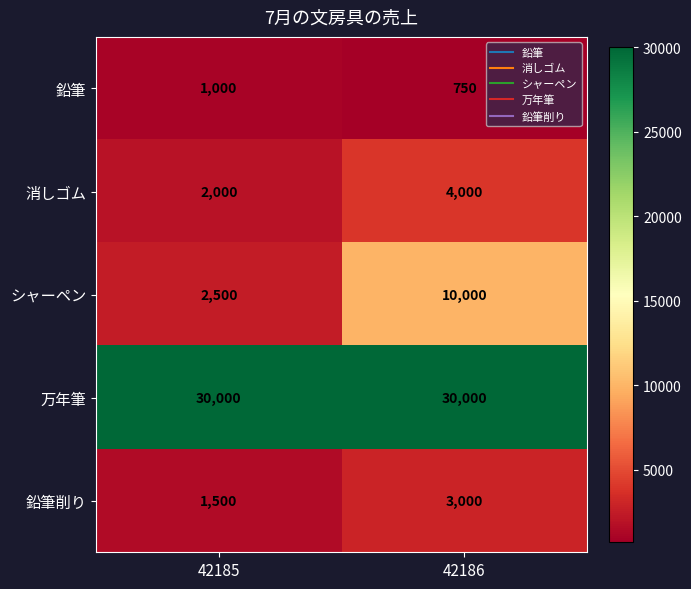

True or false: 万年筆 has a value of 12553 at 42186.

False